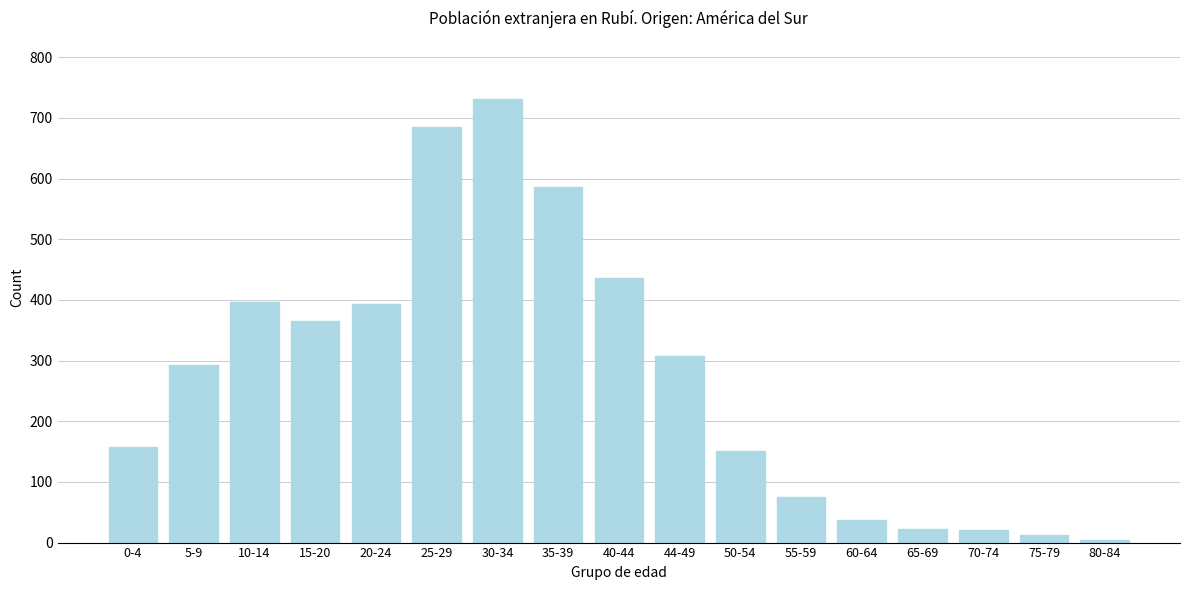

Which label corresponds to the largest value in the chart?

30-34